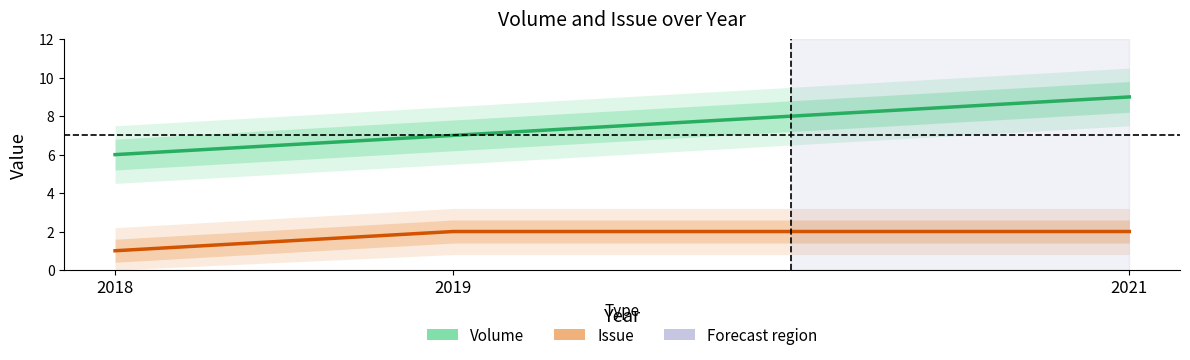

List the series in order of their overall mean, highest first.

Volume, Issue